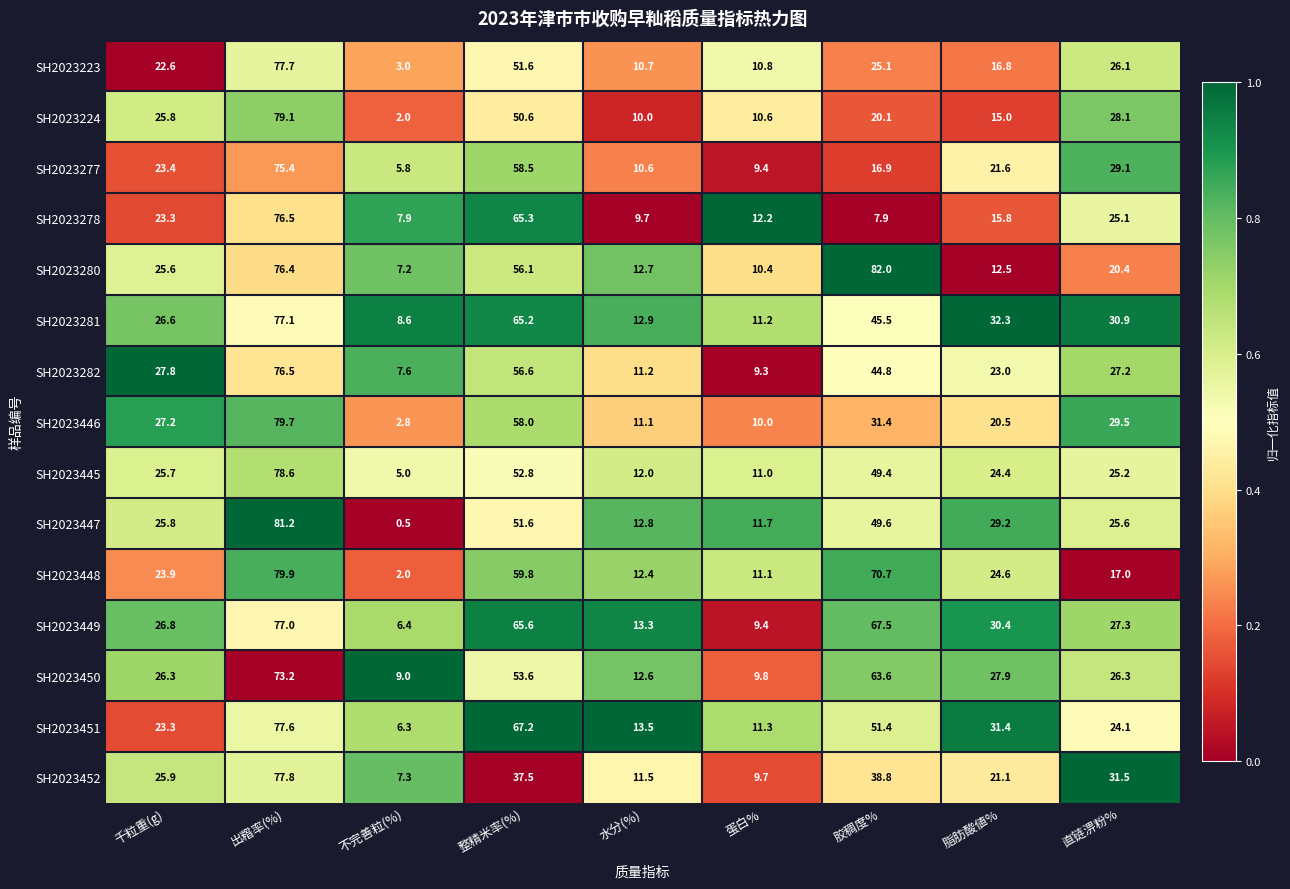

What is the difference between the highest and lowest values at 不完善粒(%)?

8.5